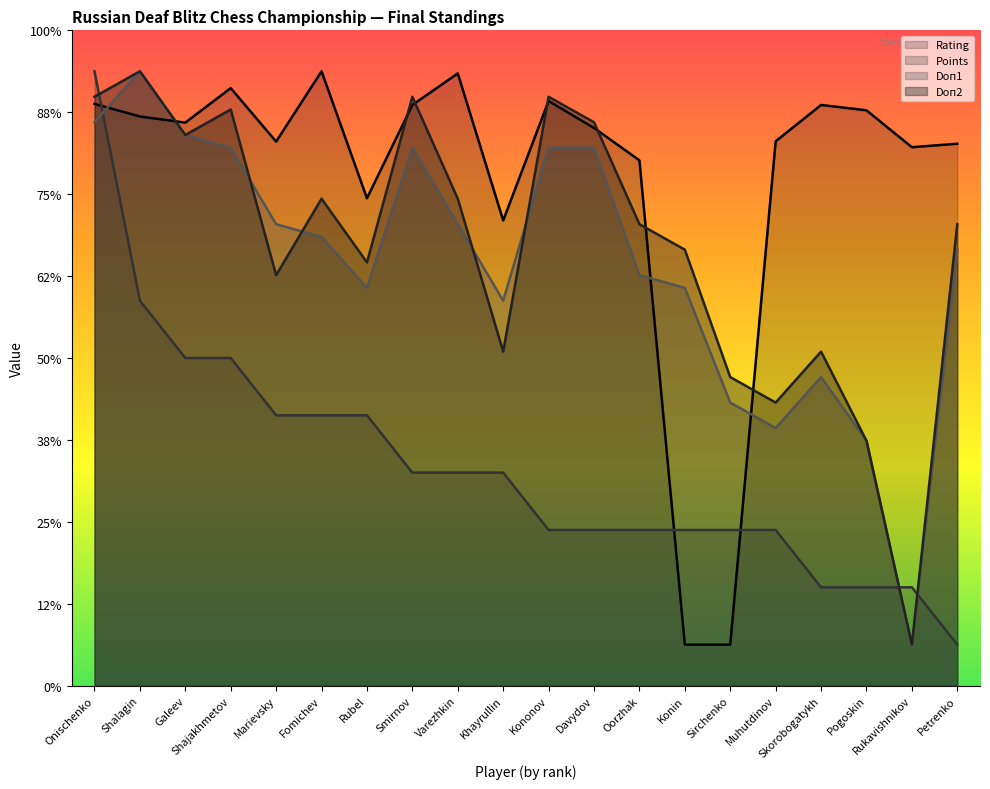

What is the difference between the highest and lowest values at Onischenko?

6.2